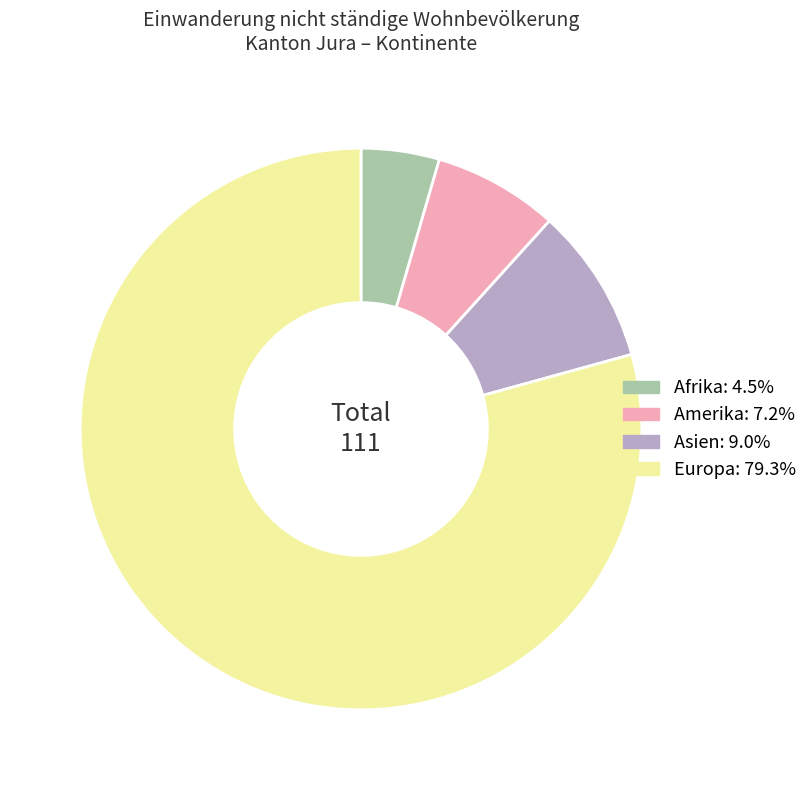

What is the ratio of the value at Afrika to the value at Amerika?

0.6